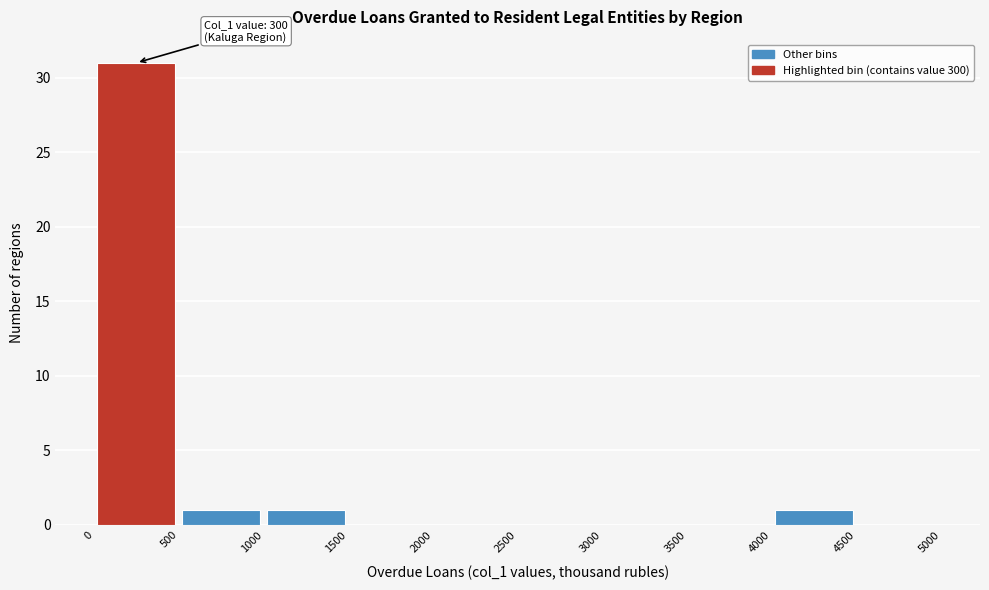

Which range on the x-axis has the tallest bar?

0 to 500